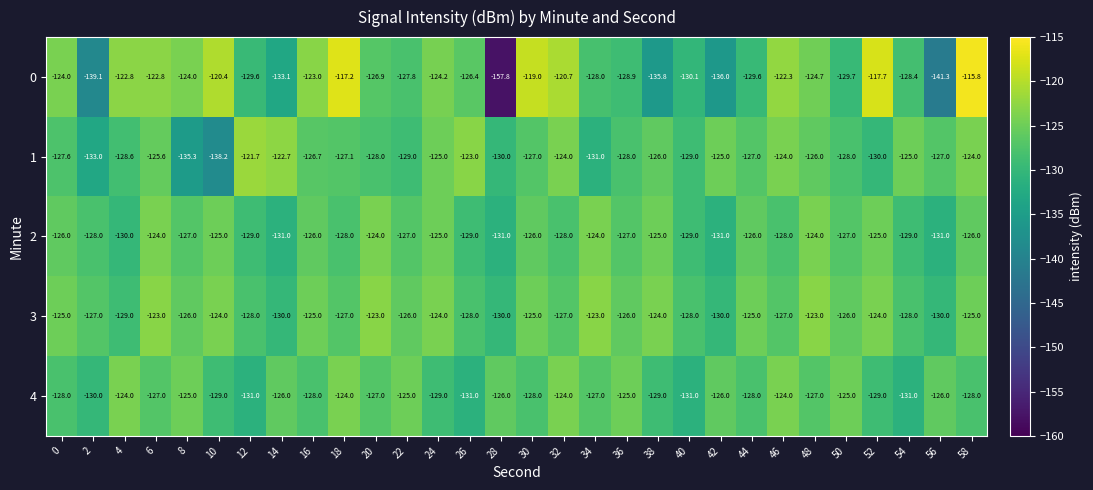

Count the number of categories in the chart.

30